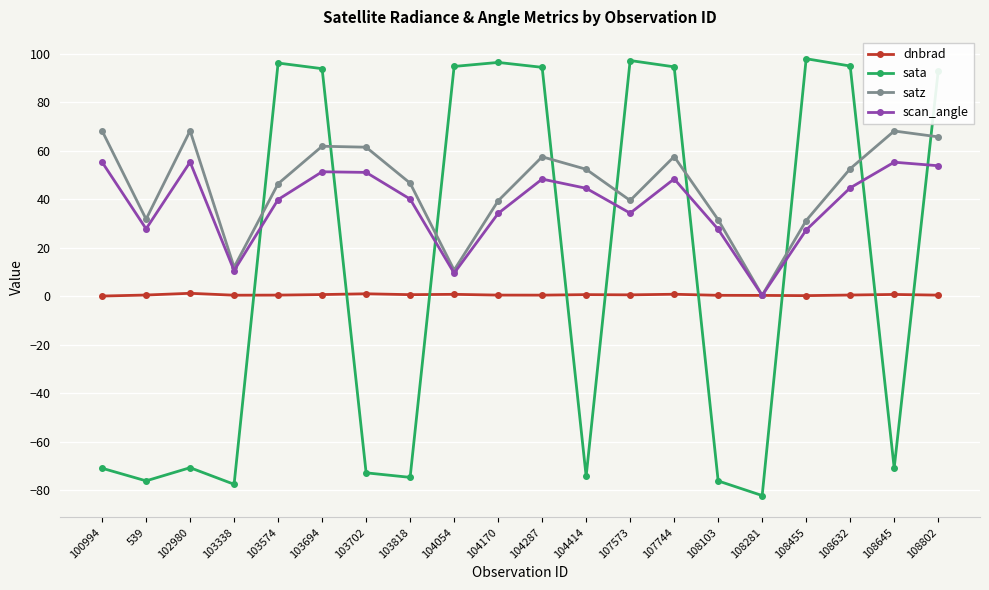

What is the label of the 10th point from the right?

104287